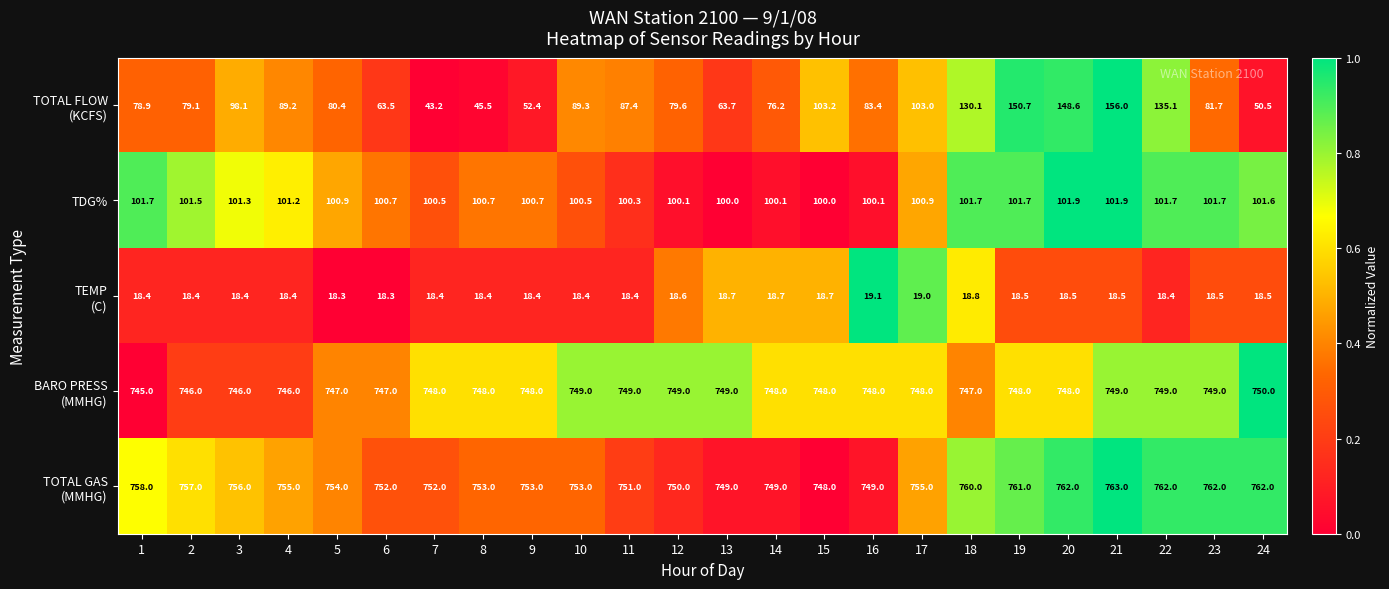

At which category is the sum across all series the highest?

21